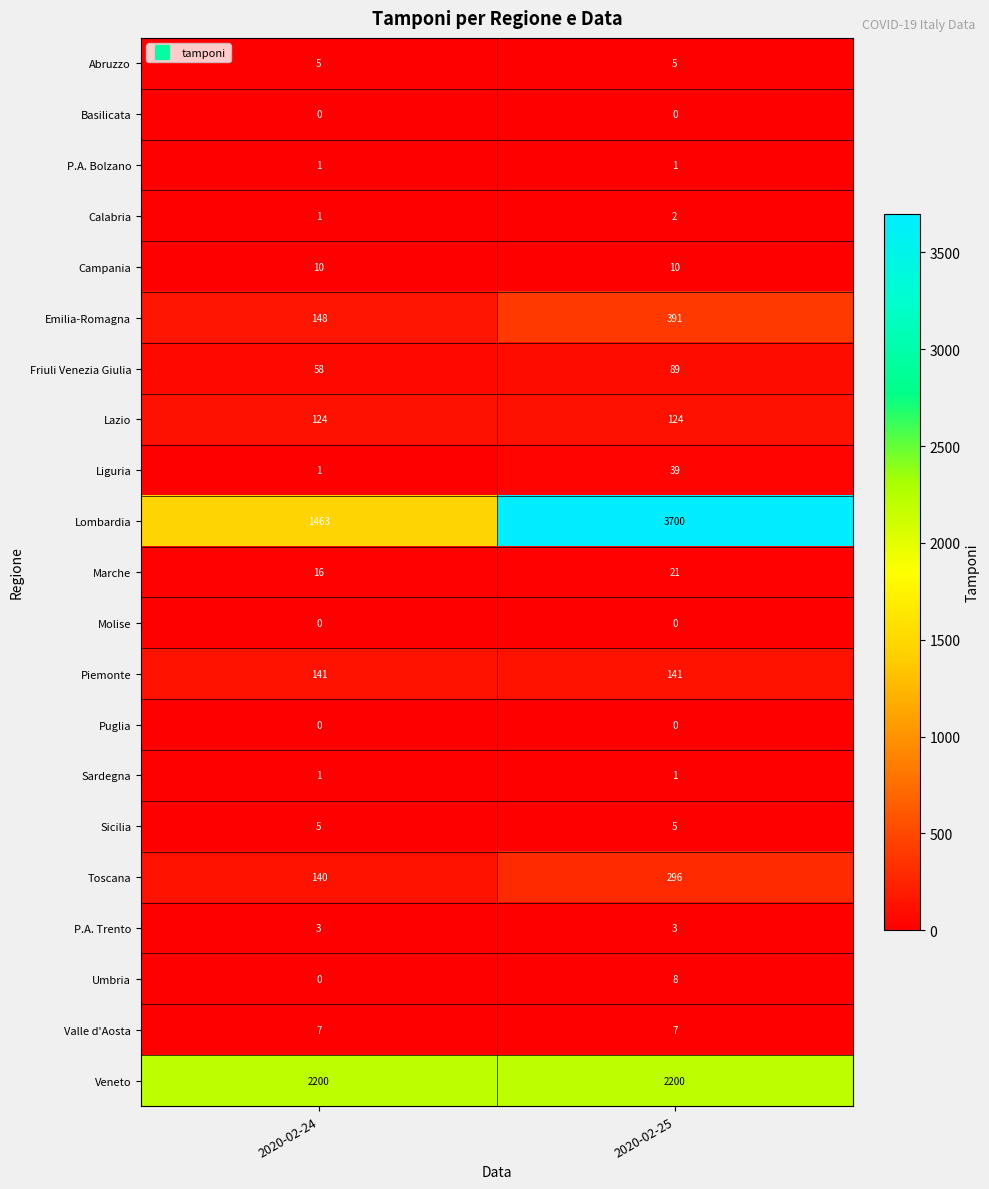

What is the total value across all series at 2020-02-25?

7043